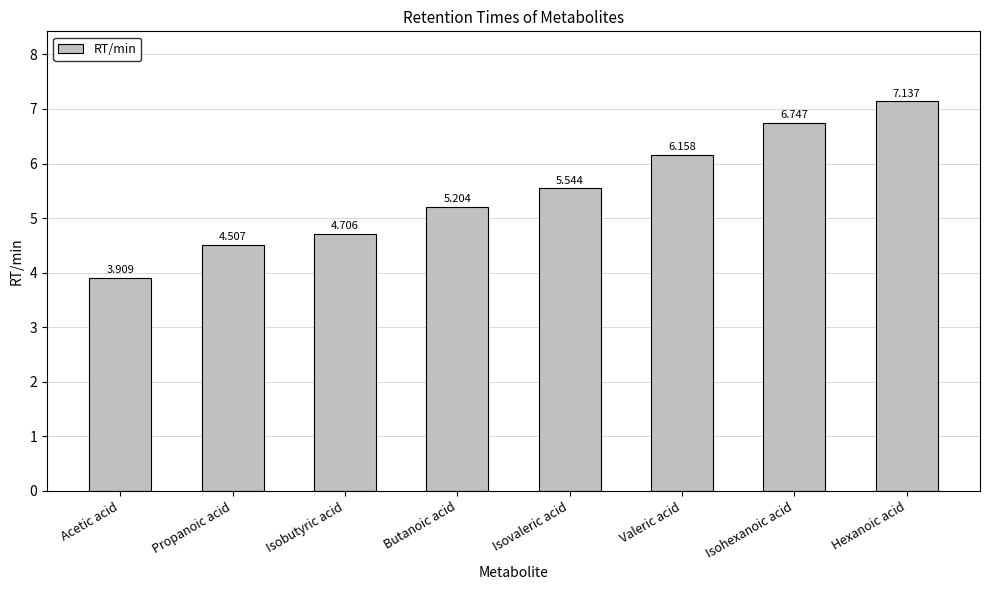

What is the change in value from Acetic acid to Butanoic acid?

+1.3